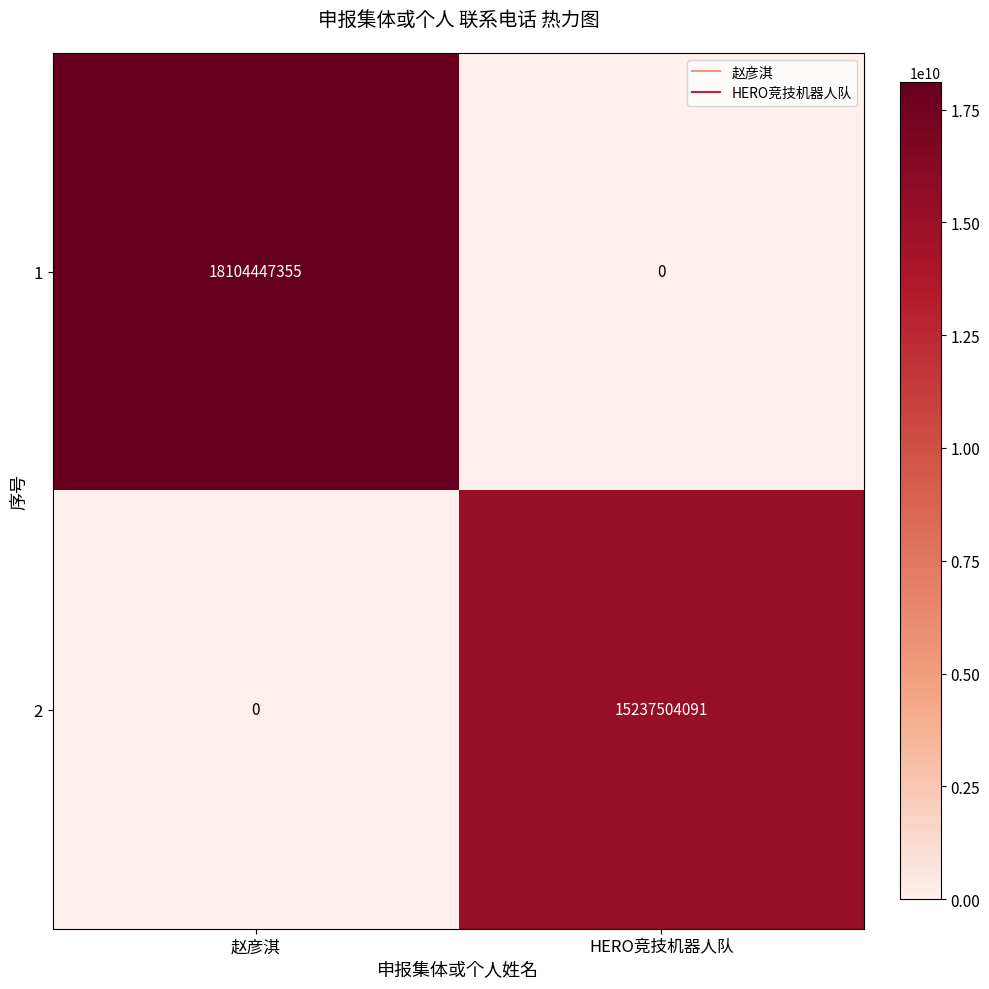

At which label is 2 closest to 7618752045?

赵彦淇